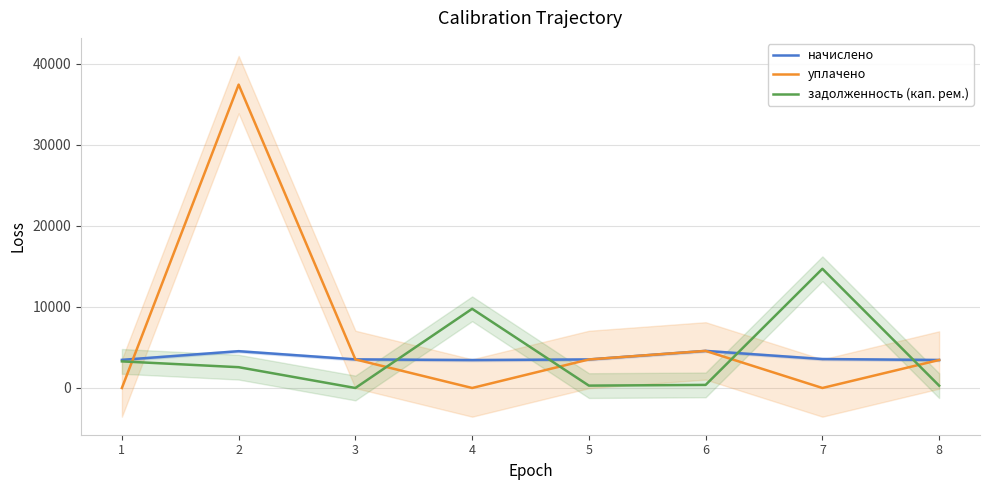

Does the chart display data point markers on the line(s)?

No